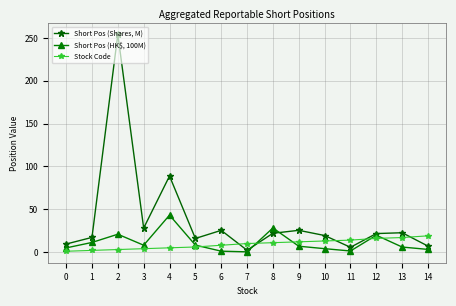

True or false: Short Pos (HK$, 100M) and Stock Code intersect in this chart.

True